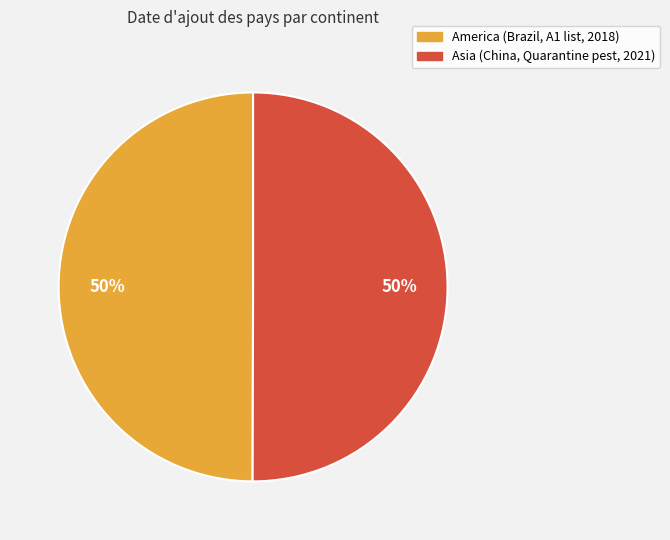

To the nearest percent, what is the average slice percentage?

50%